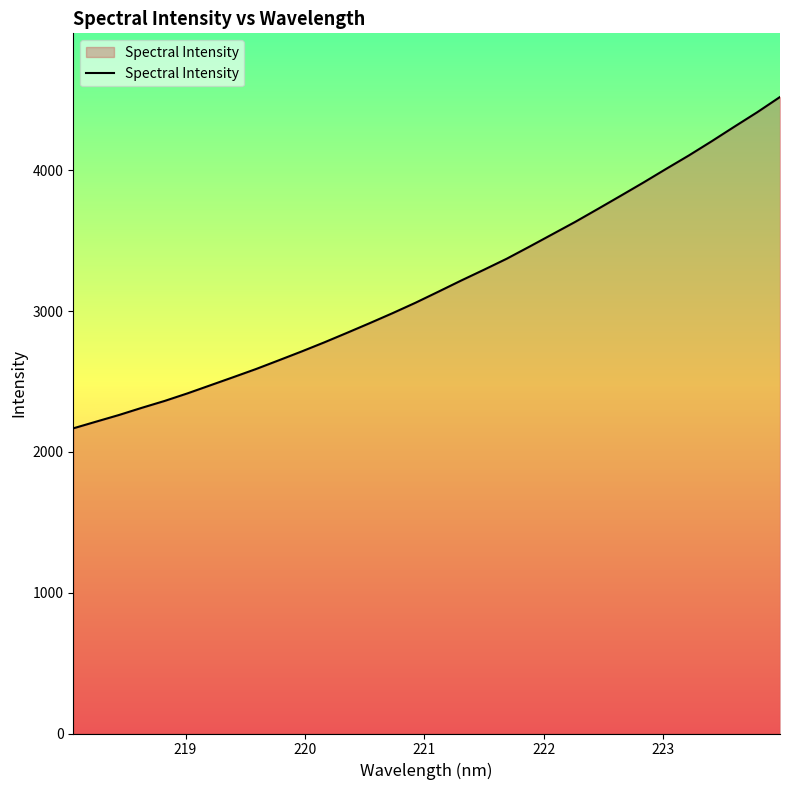

What is the average value?

3186.5